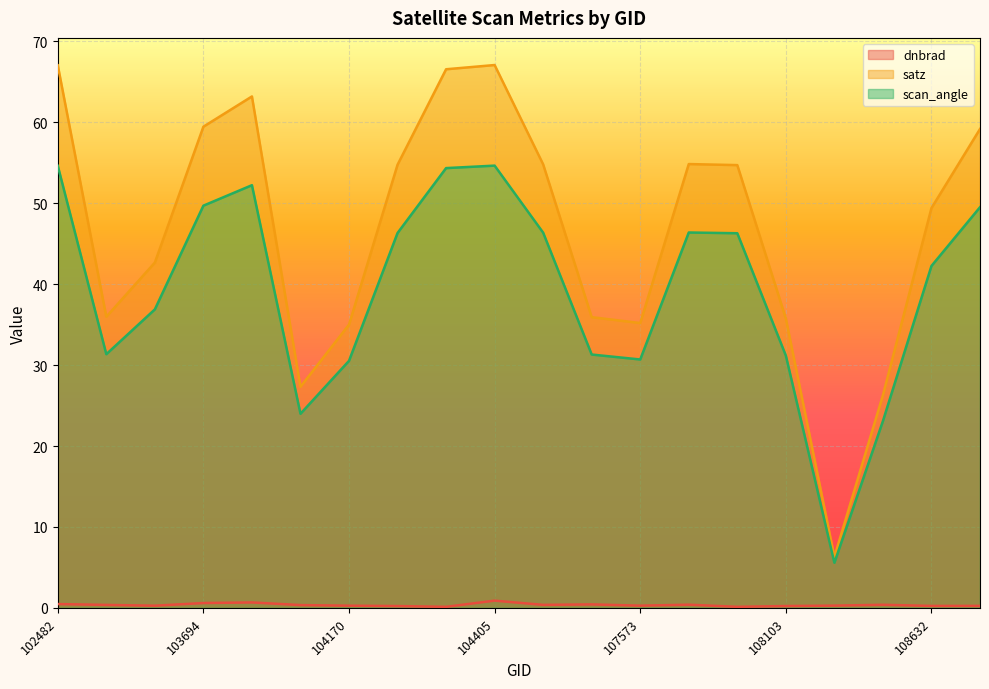

Reading right to left, list all the values displayed in this chart.

dnbrad: 108816=0.2	108632=0.2	108455=0.4	108281=0.3	108103=0.2	107933=0.1	107744=0.4	107573=0.3	104530=0.4	104414=0.4	104405=0.9	104295=0.1	104286=0.2	104170=0.3	103936=0.3	103702=0.7	103694=0.6	103574=0.3	102610=0.4	102482=0.5
satz: 108816=59.2	108632=49.4	108455=26.3	108281=6.3	108103=35.8	107933=54.7	107744=54.8	107573=35.2	104530=35.9	104414=54.8	104405=67.1	104295=66.6	104286=54.8	104170=35.0	103936=27.3	103702=63.2	103694=59.5	103574=42.7	102610=36.0	102482=67.1
scan_angle: 108816=49.5	108632=42.3	108455=23.1	108281=5.6	108103=31.2	107933=46.3	107744=46.4	107573=30.7	104530=31.3	104414=46.4	104405=54.7	104295=54.3	104286=46.3	104170=30.5	103936=24.0	103702=52.2	103694=49.7	103574=36.9	102610=31.3	102482=54.6